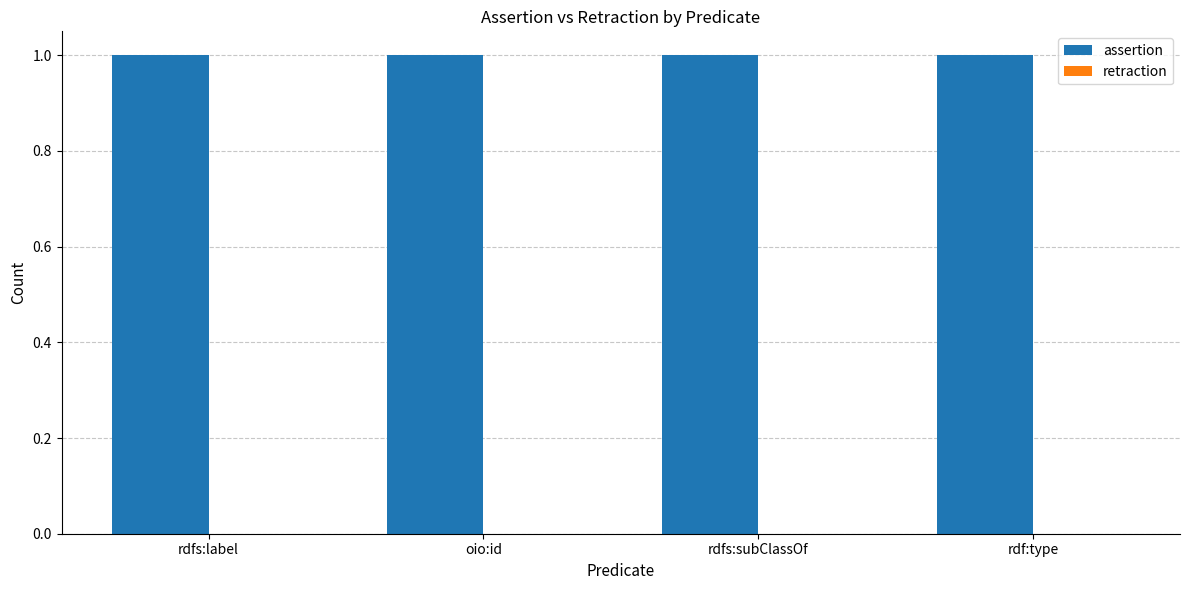

Reading left to right, list all the values displayed in this chart.

assertion: rdfs:label=1	oio:id=1	rdfs:subClassOf=1	rdf:type=1
retraction: rdfs:label=0	oio:id=0	rdfs:subClassOf=0	rdf:type=0